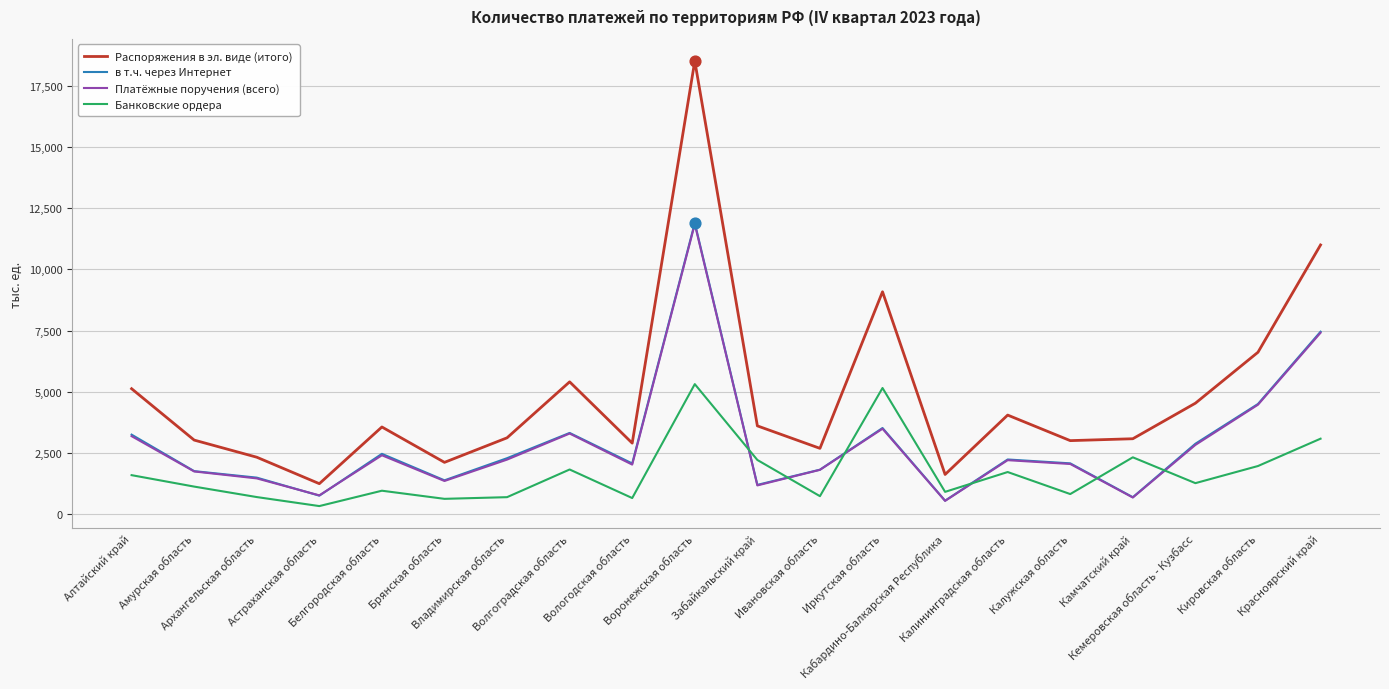

Is the value of Платёжные поручения (всего) at Астраханская область greater than the value of Распоряжения в эл. виде (итого) at Вологодская область?

No